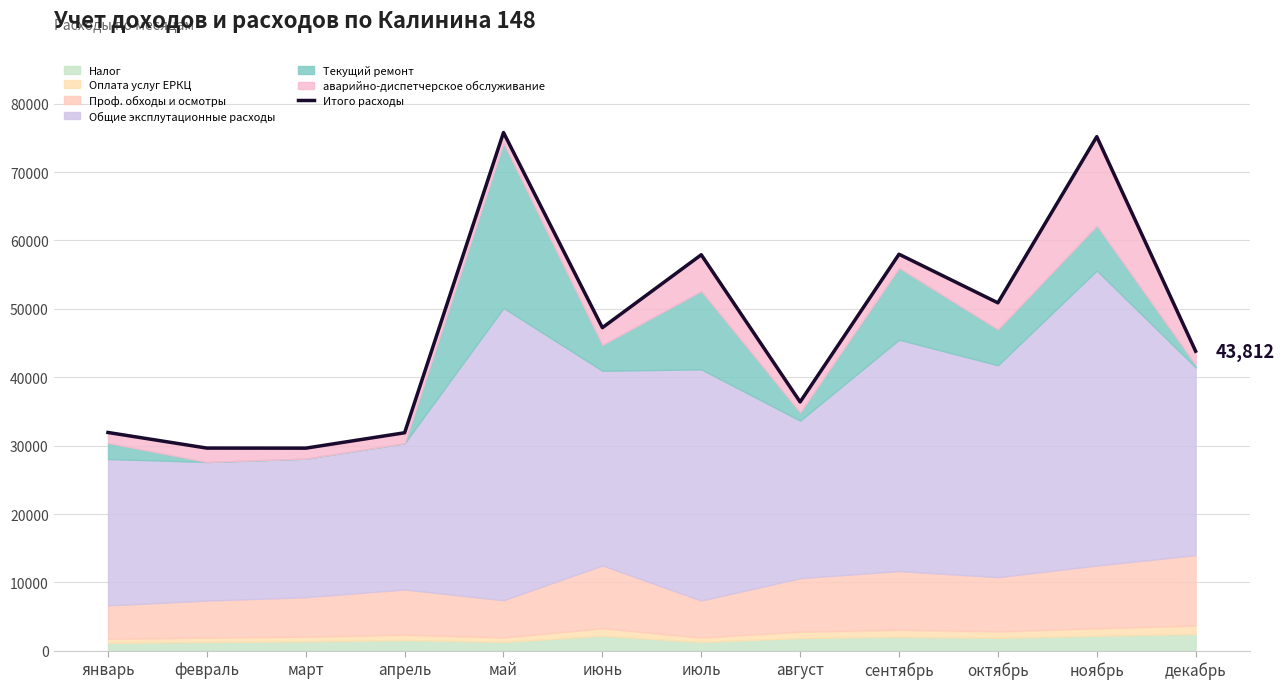

How many points are higher than both their immediate neighbors (excluding endpoints)?

4